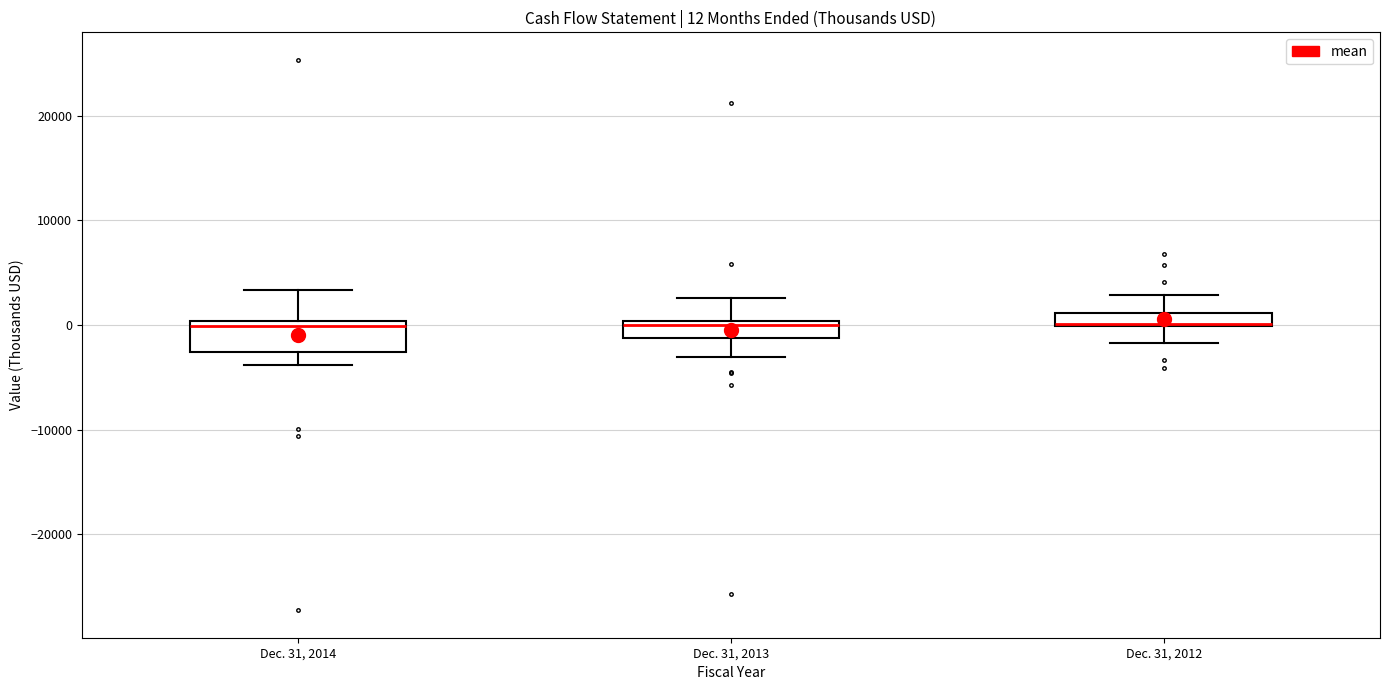

Which box is the tallest, from its lower edge to its upper edge?

Dec. 31, 2014